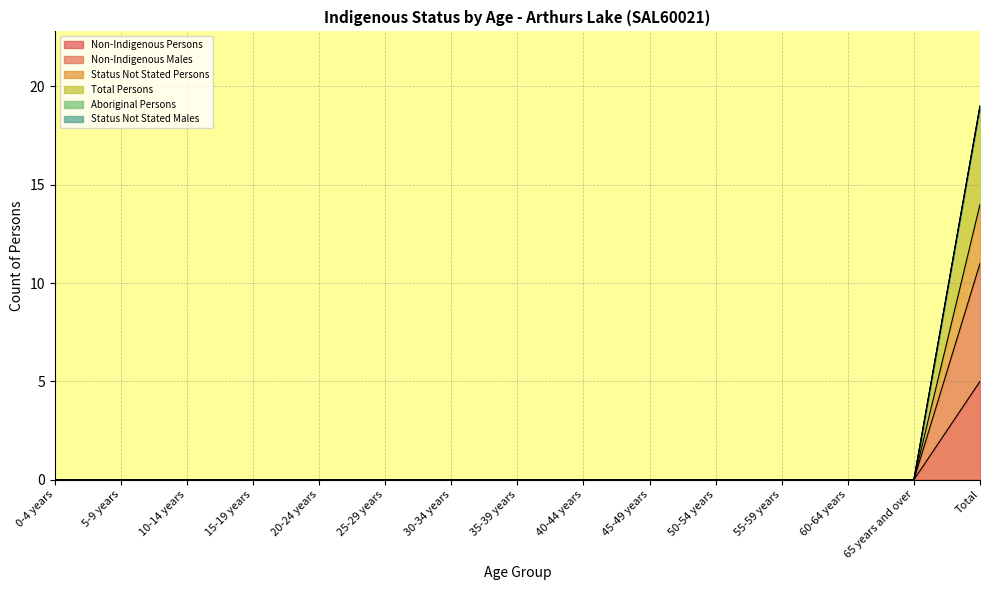

Which series has the widest spread of values?

Total Persons